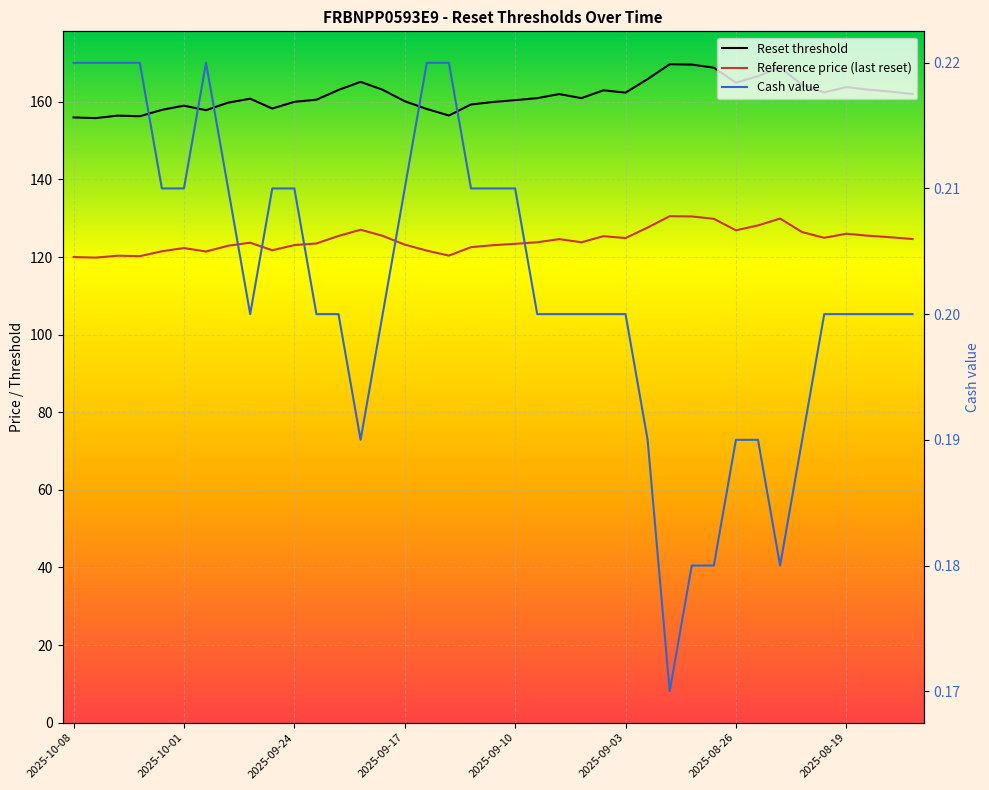

At which category does the chart reach its peak across all series?

27